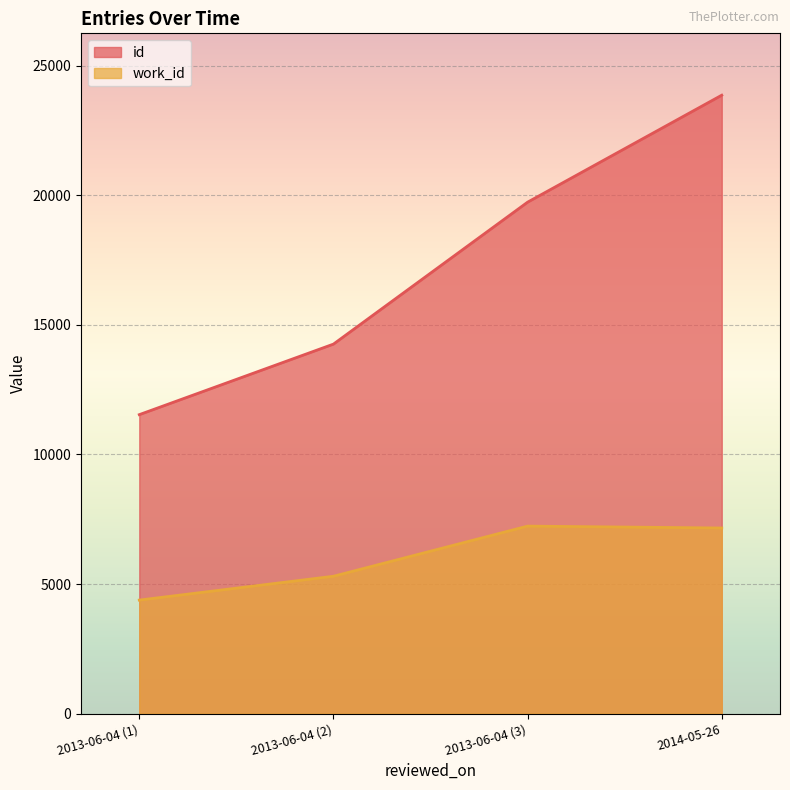

At which label does work_id first exceed 7163?

2013-06-04 (3)